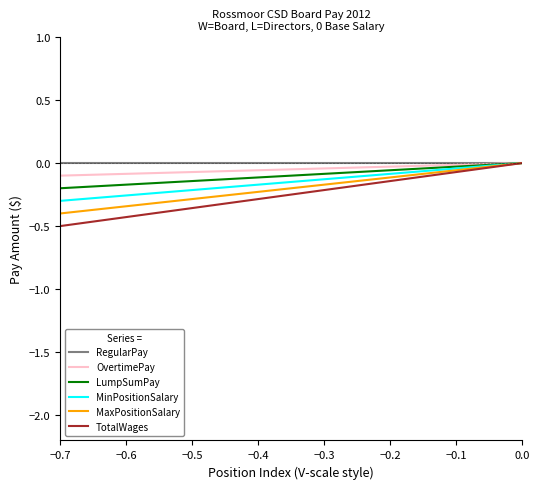

What is the smallest value displayed?

-0.5